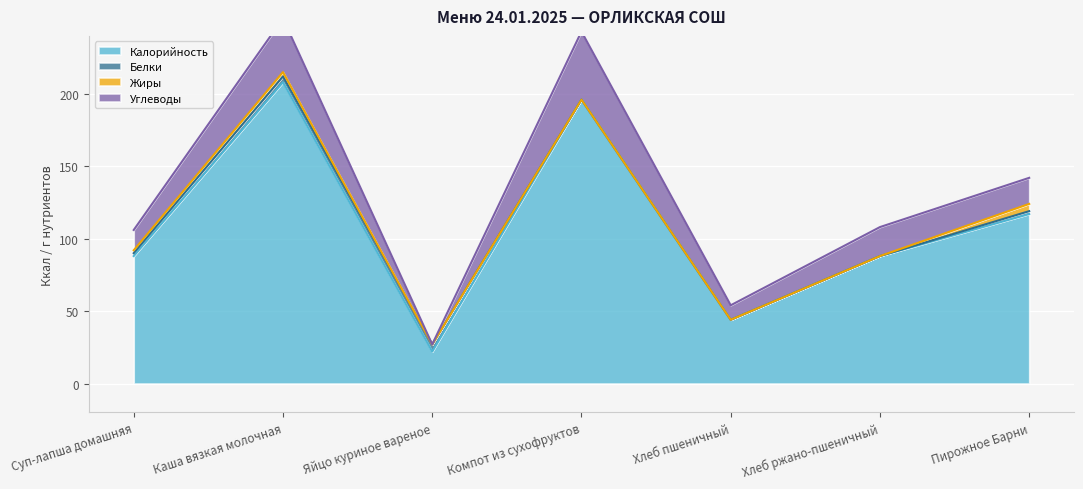

Reading left to right, what are all the values shown in this chart?

Калорийность: 88	208	22	196	44	88	117
Белки: 2	4	5	0	0	0	2
Жиры: 2	3	0	0	0	0	5
Углеводы: 14	37	0	47	10	20	18